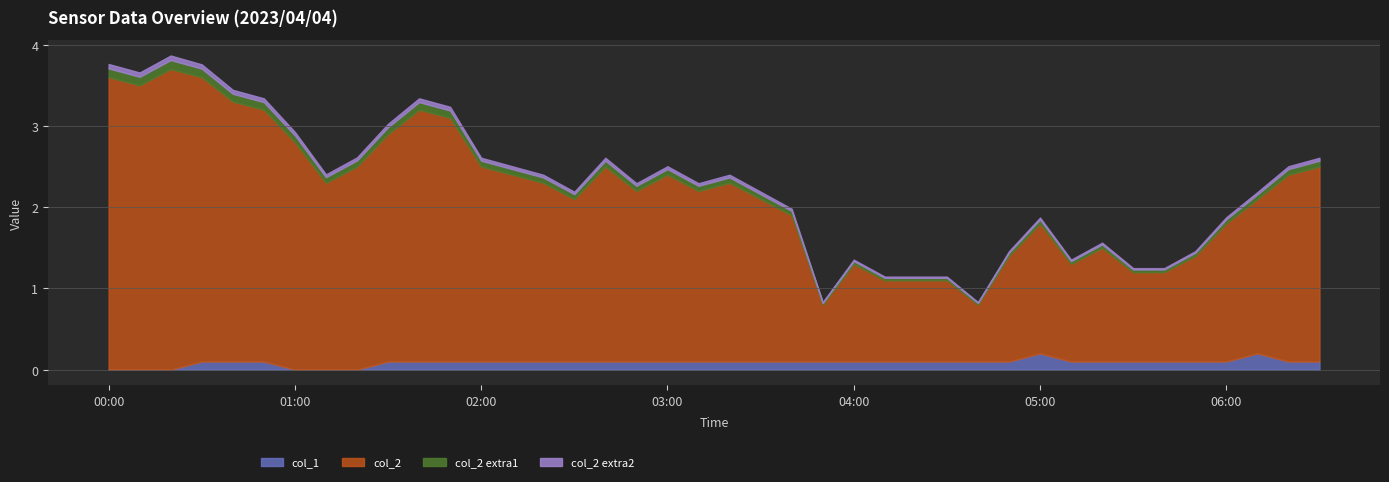

Is it true that col_1 equals 0.0 at 00:00?

True